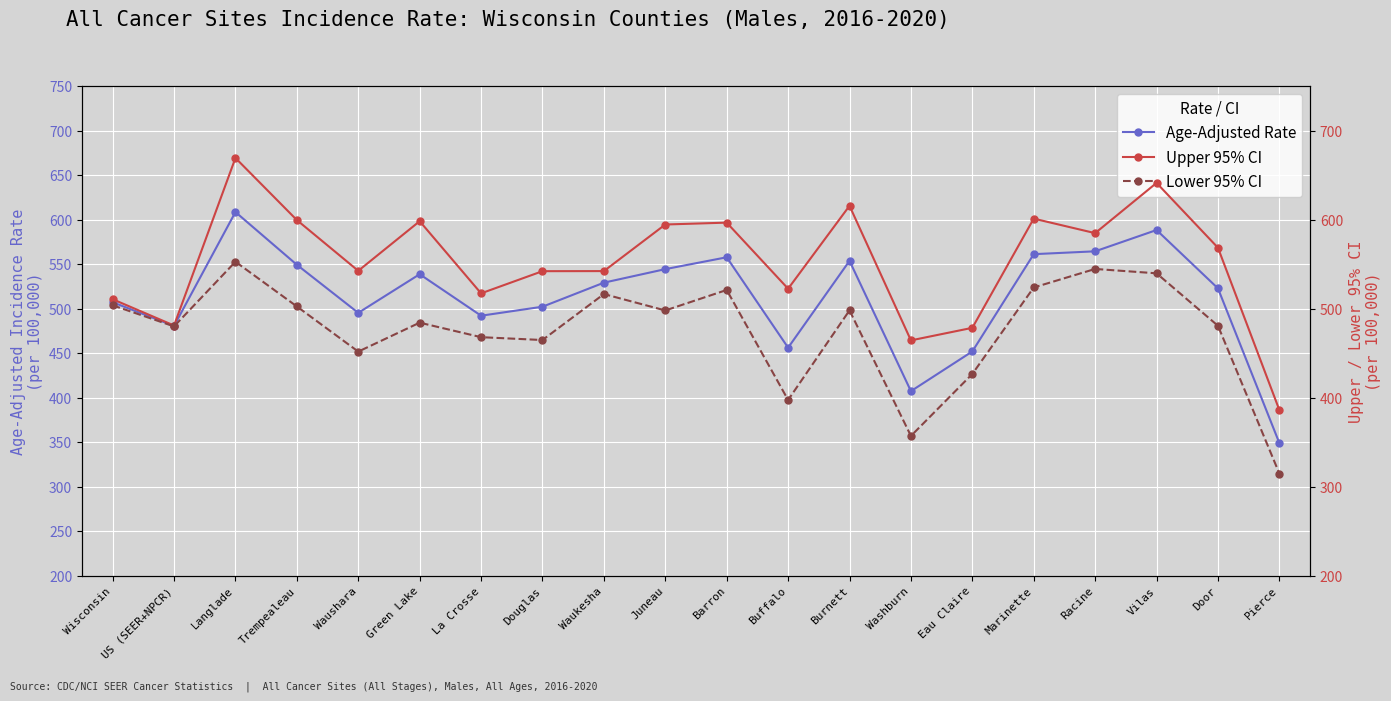

Reading left to right, what are all the values shown in this chart?

Age-Adjusted Rate: 507.2	480.6	608.5	549.3	495.3	538.7	492.1	502.2	529.2	544.4	557.7	456.2	553.7	407.4	452.0	561.2	564.4	588.3	522.8	349.1
Upper 95% CI: 510.6	481.1	669.2	599.5	542.5	598.2	517.2	542.1	542.2	594.5	596.6	522.4	615.5	464.4	478.5	601.1	584.8	641.2	568.4	386.2
Lower 95% CI: 503.8	480.1	552.7	502.5	451.8	484.3	468.0	464.8	516.4	498.0	521.0	397.5	498.1	357.1	426.7	523.8	544.6	539.7	480.8	314.9